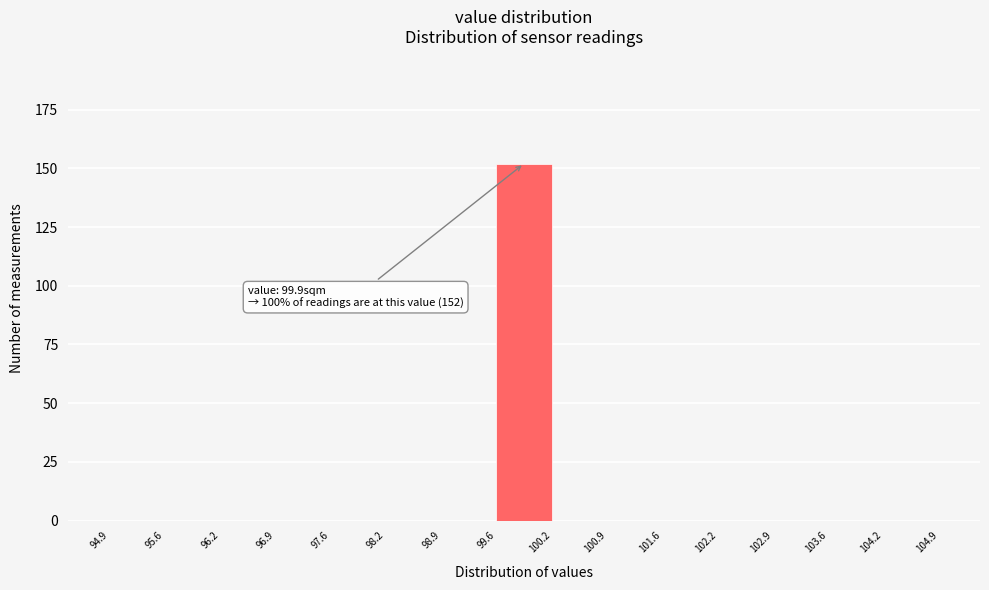

Which range on the x-axis has the tallest bar?

99.6 to 100.2